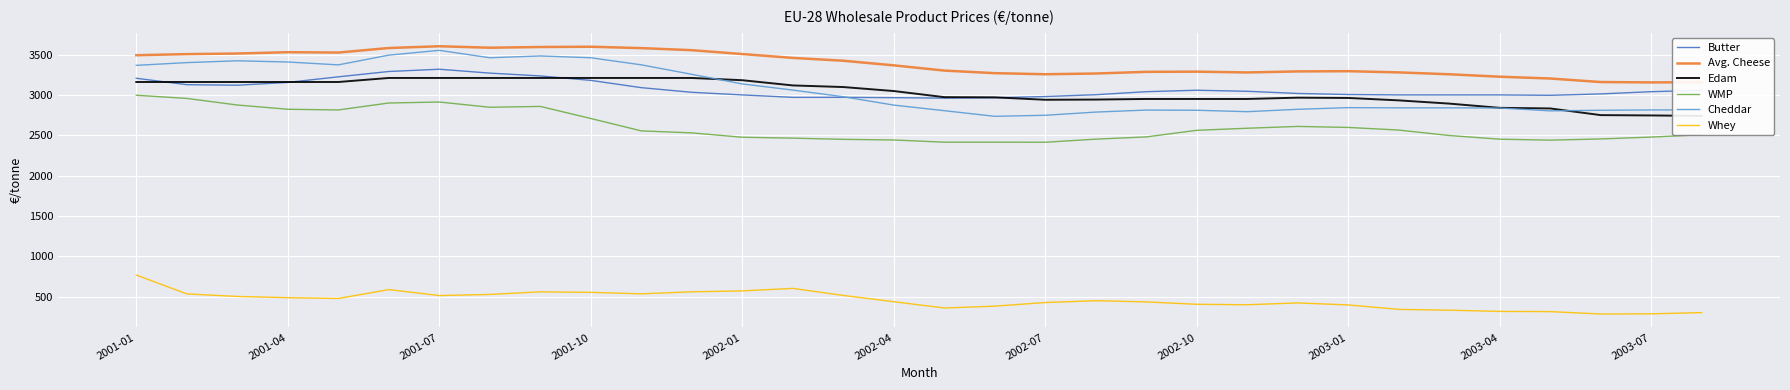

Which series has the largest total across all categories?

Avg. Cheese